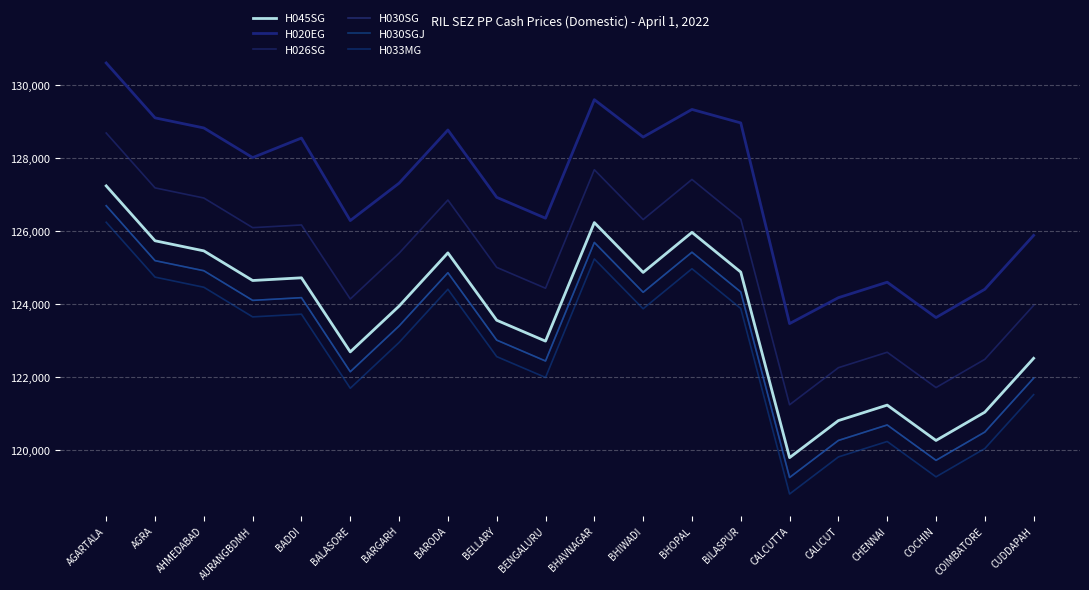

Does the chart have visible grid lines?

Yes